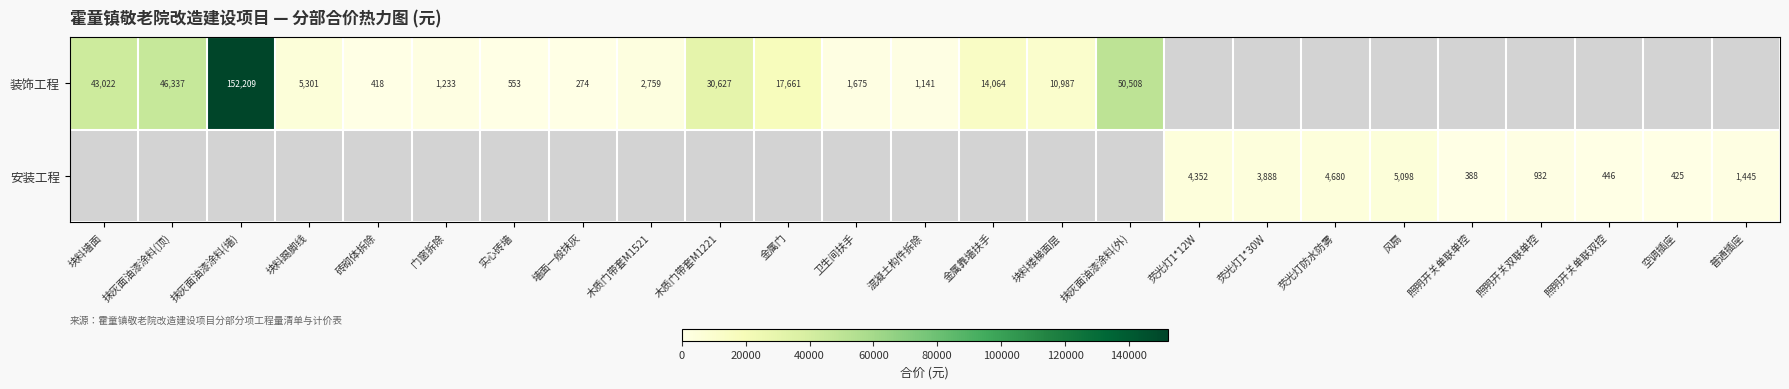

At how many categories does at least one series exceed 9787?

8